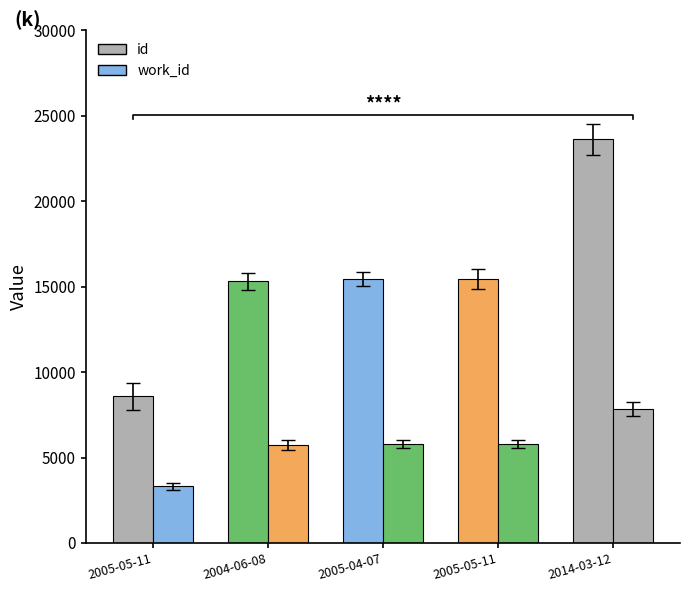

What is the difference between the second highest and minimum values in the work_id series?

2468